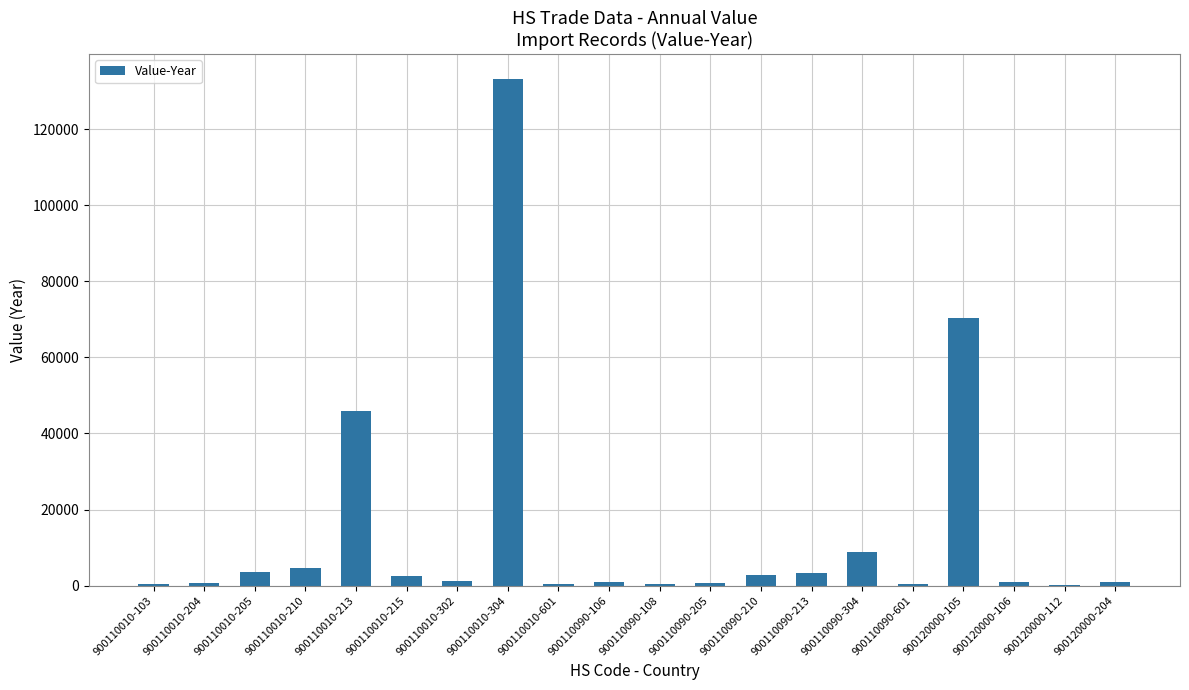

Approximately how many times larger is the value at 900120000-106 compared to 900110090-213?

0.3